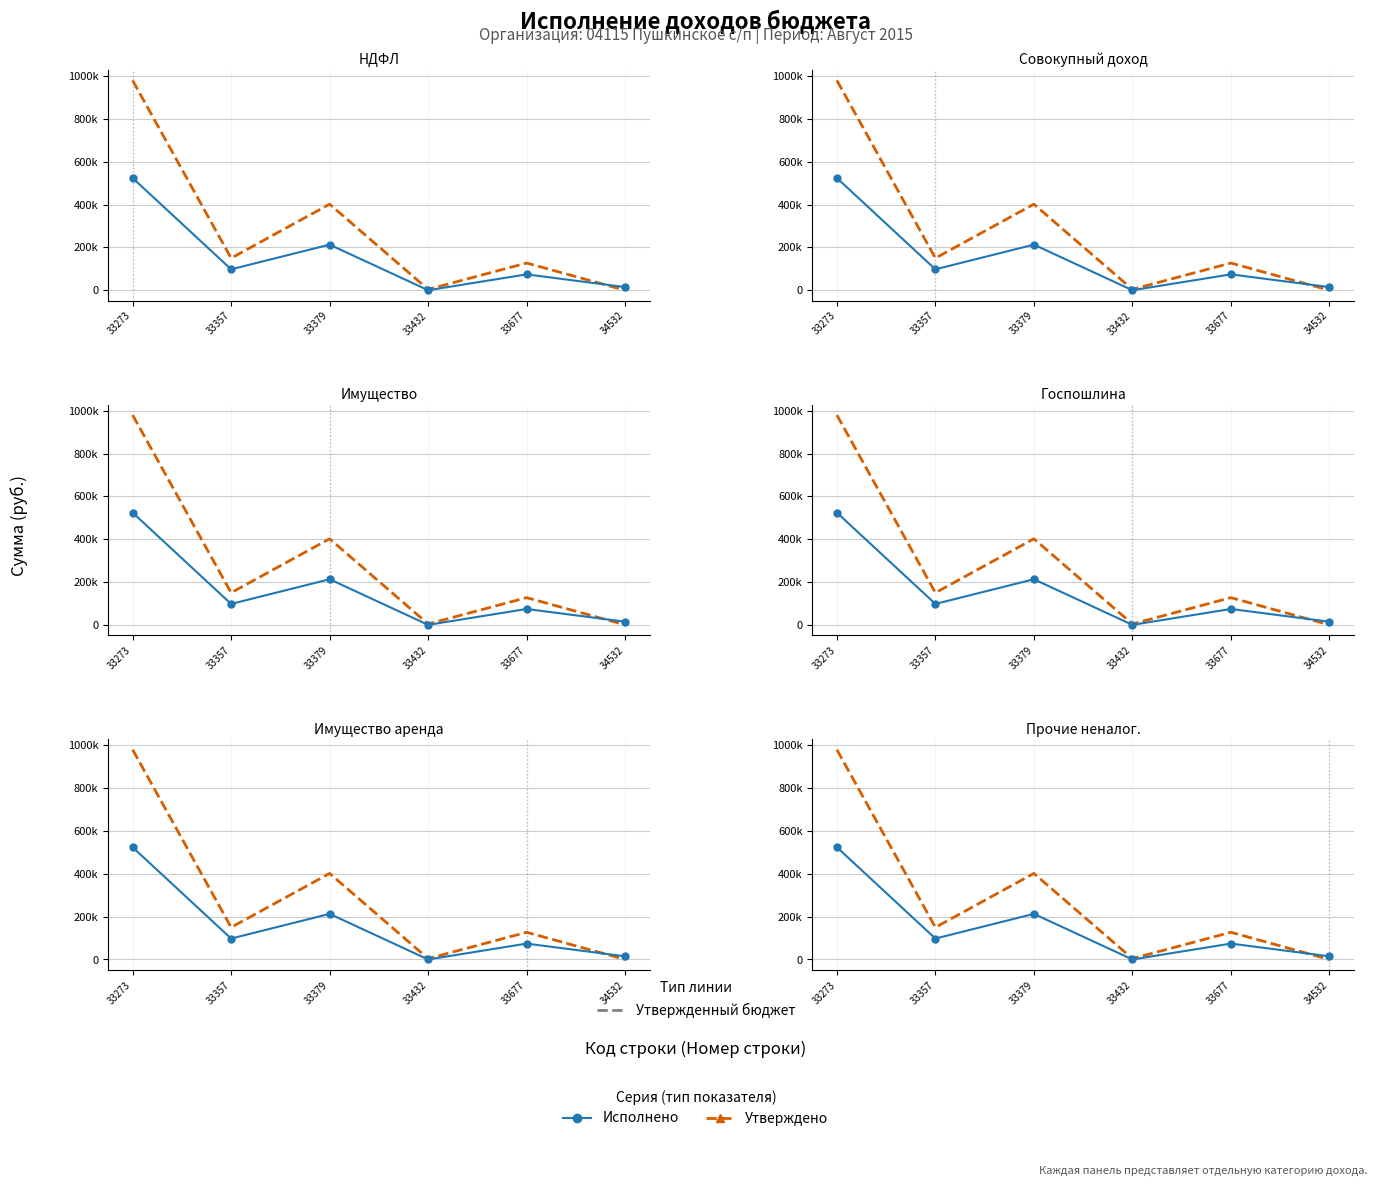

Which series has the largest range (max minus min)?

Утверждено